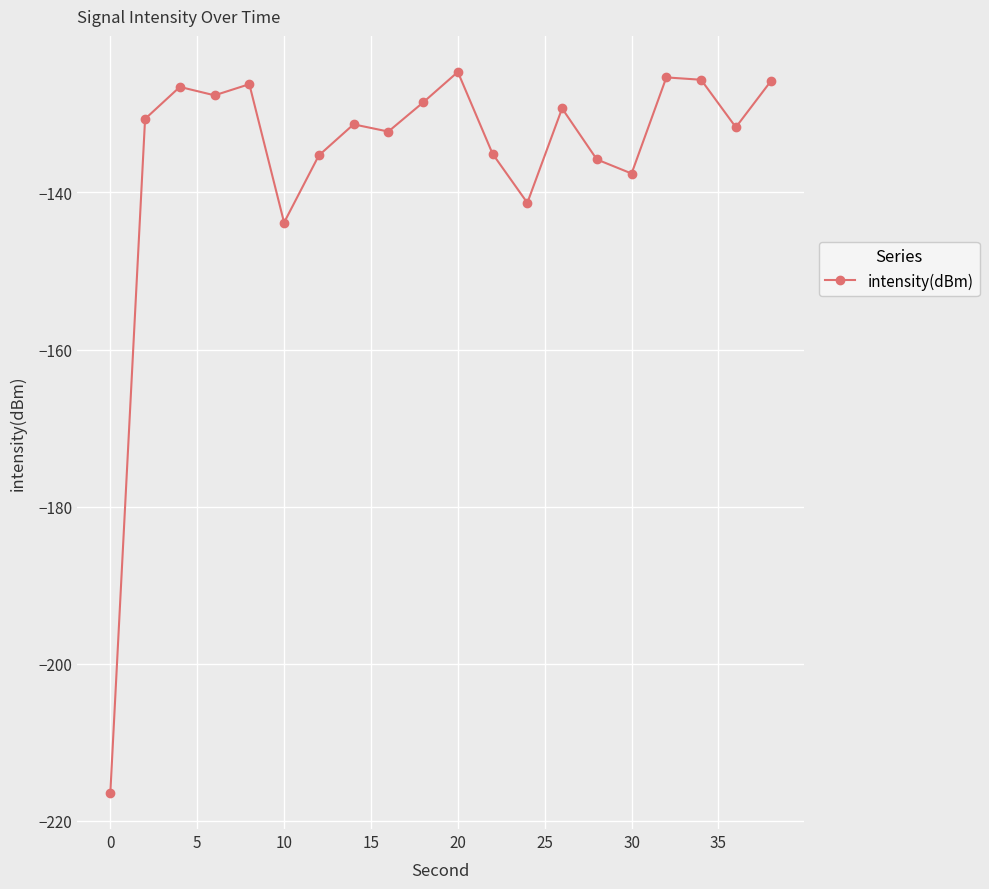

What is the sum of all values?

-2711.3